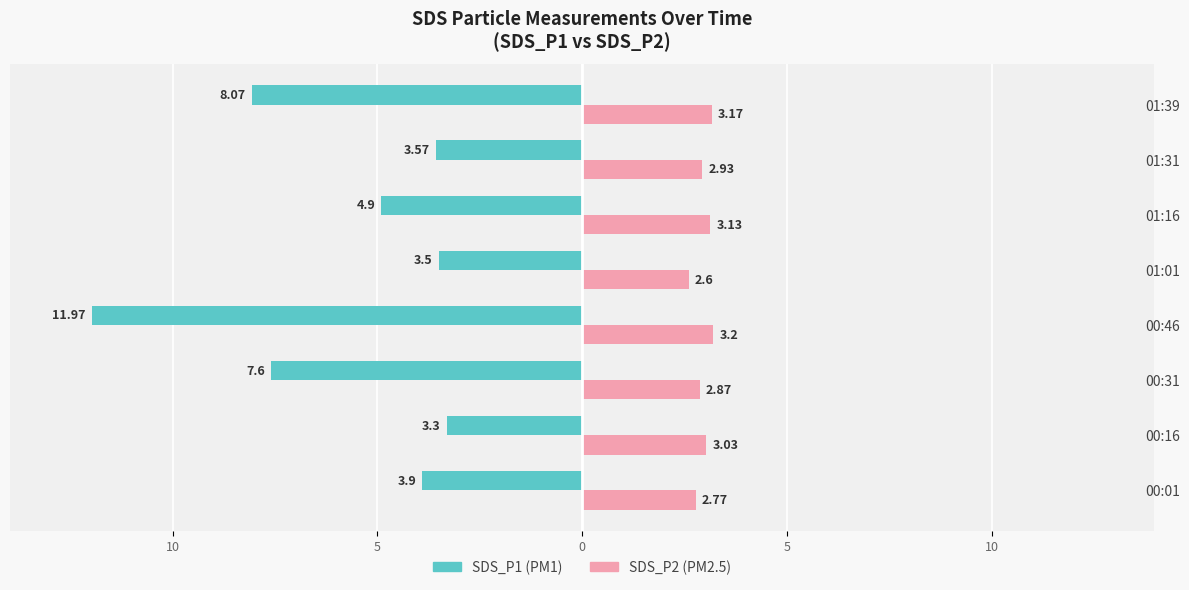

What is the difference between the maximum and minimum values in the SDS_P2 (PM2.5) series?

0.6